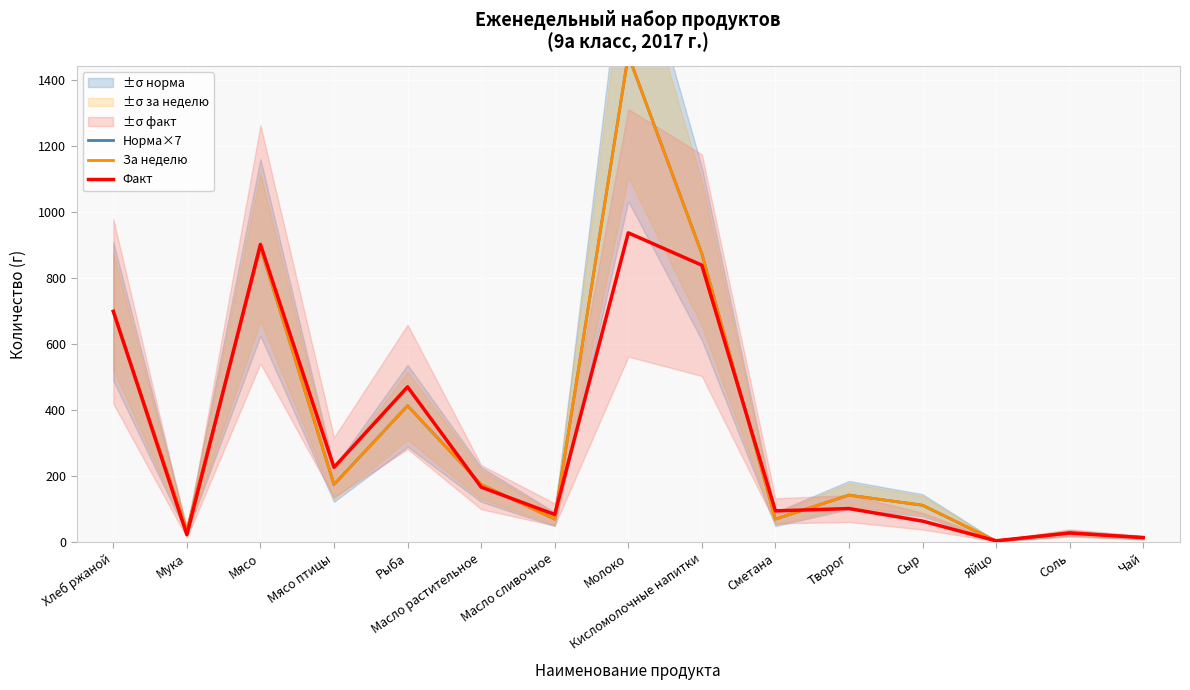

At Творог, list the series in order from smallest to largest.

Факт, Норма×7, За неделю